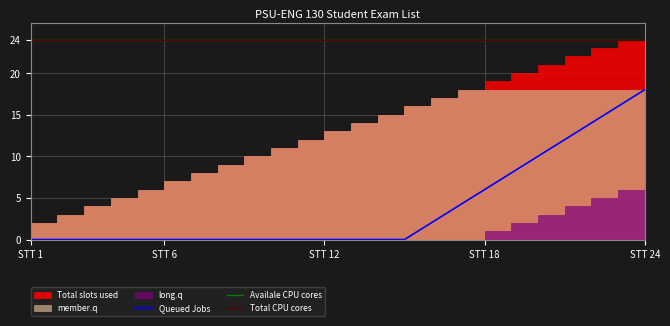

True or false: Availale CPU cores and Queued Jobs intersect in this chart.

False